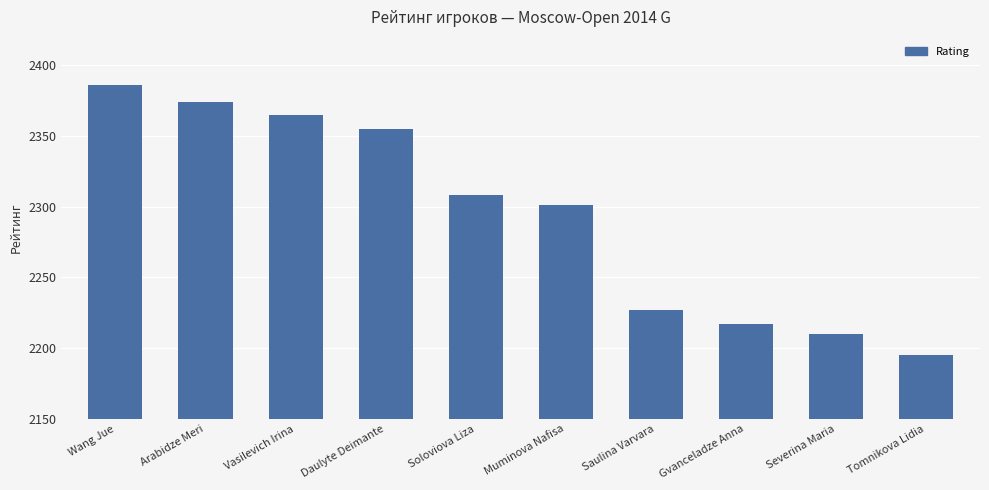

What is the value of the 8th bar from the left?

2217